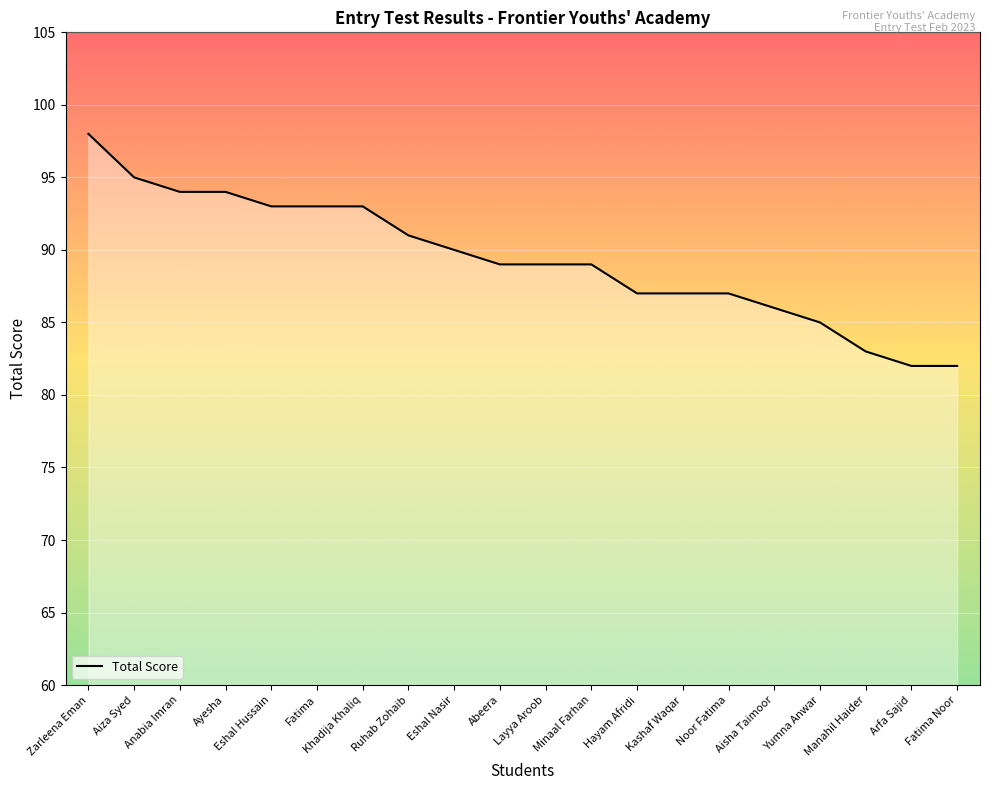

The value at Minaal Farhan is 130. True or false?

False